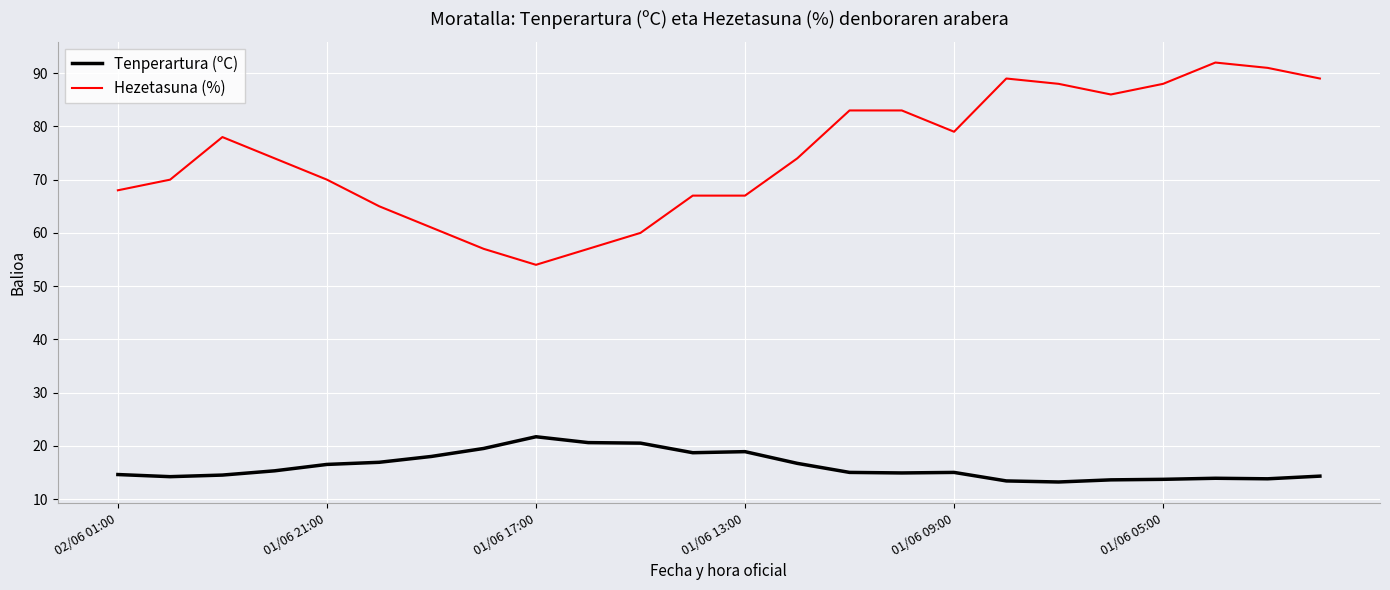

Does the chart have visible grid lines?

Yes